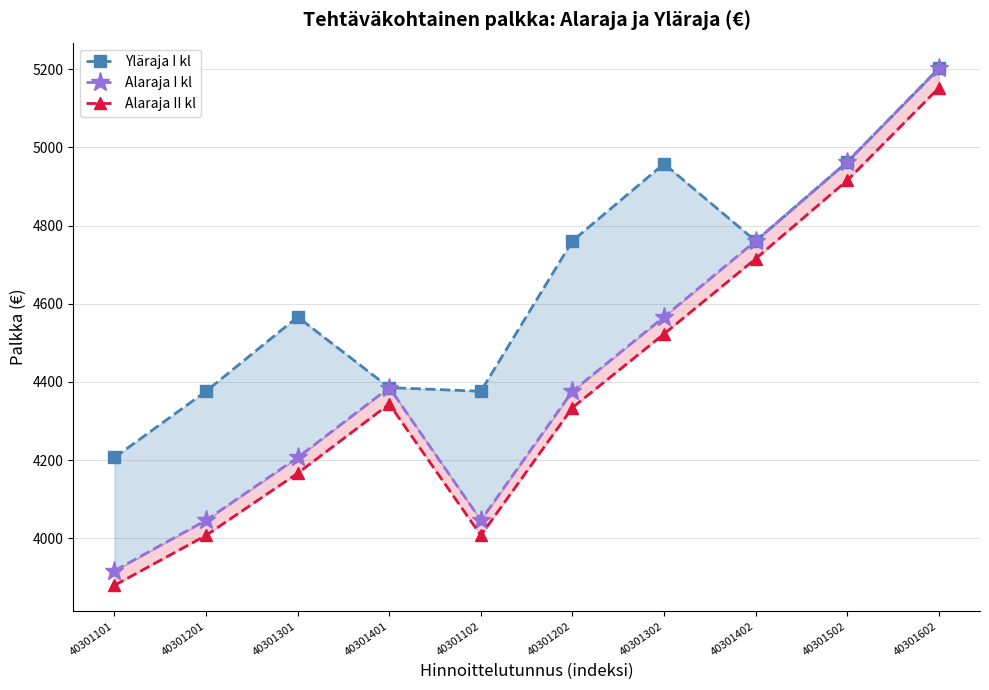

What is the difference between the second highest and minimum values in the Alaraja I kl series?

1046.0